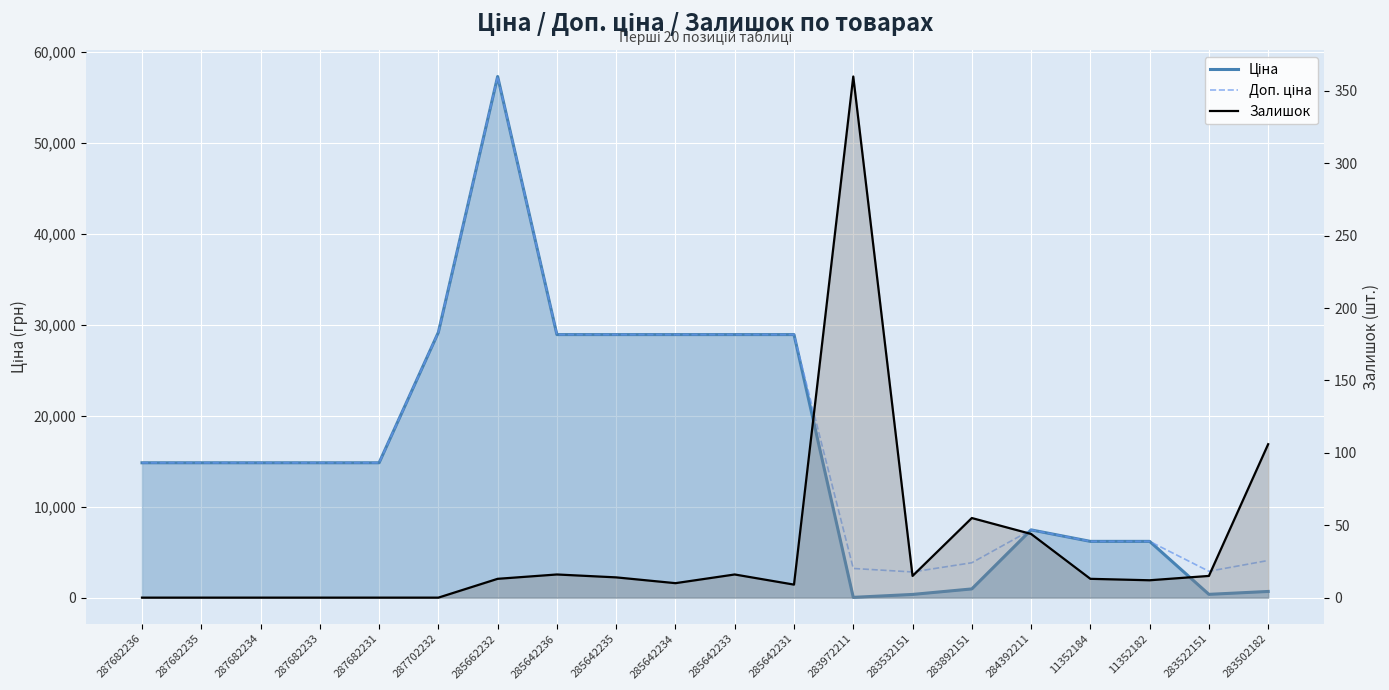

Between 287682235 and 287682234, which is larger?

287682235